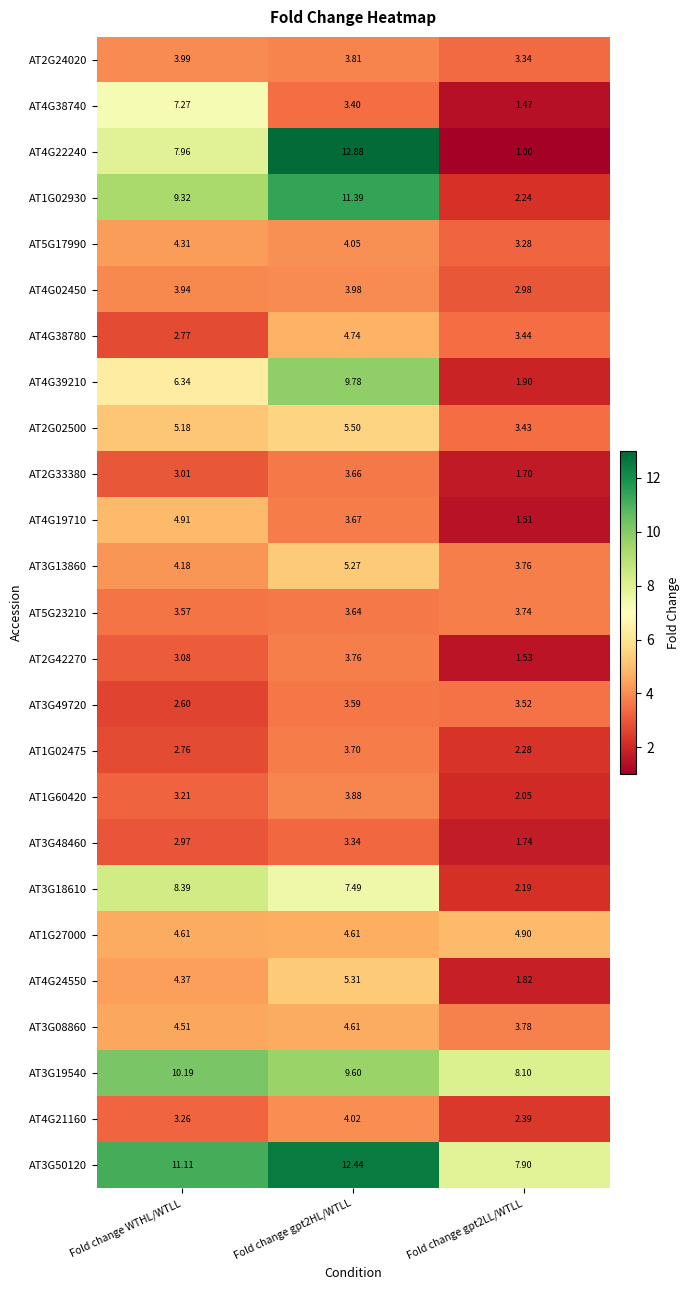

Is the value of AT3G50120 at Fold change gpt2LL/WTLL greater than the value of AT4G38740 at Fold change WTHL/WTLL?

Yes